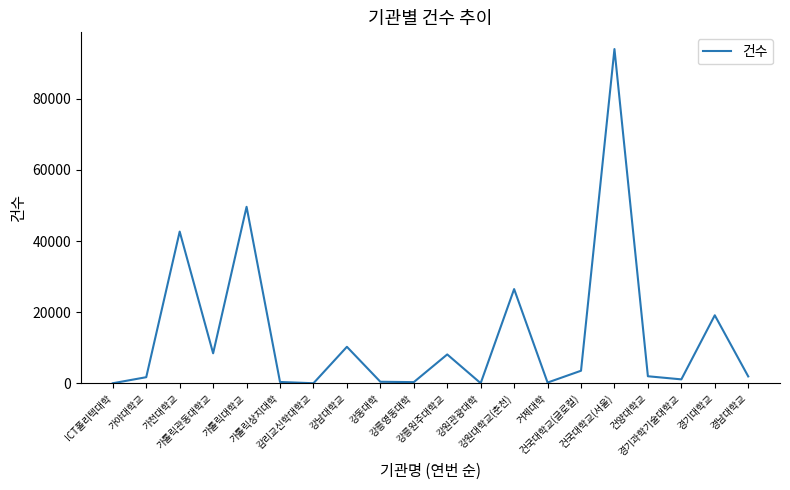

How many values are below 2001?

10